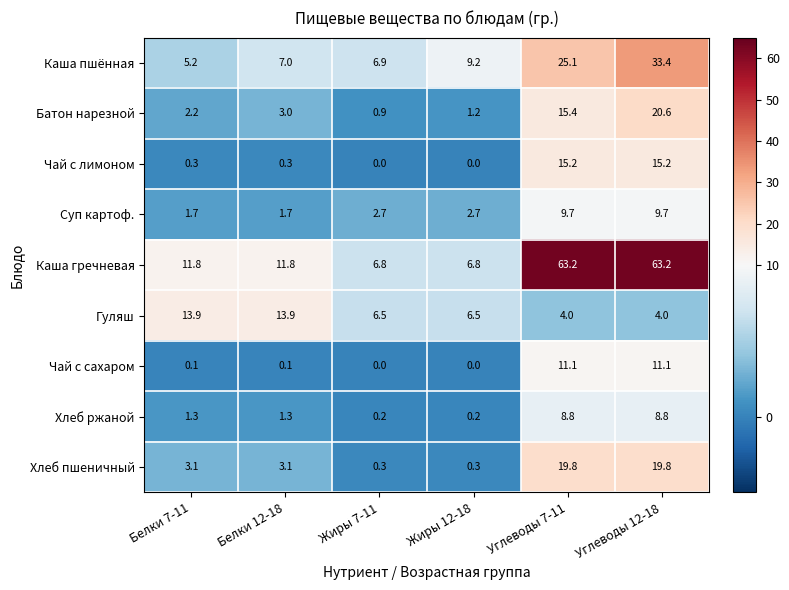

What is the sum of the Каша гречневая values at Белки 12-18 and Углеводы 7-11?

75.0